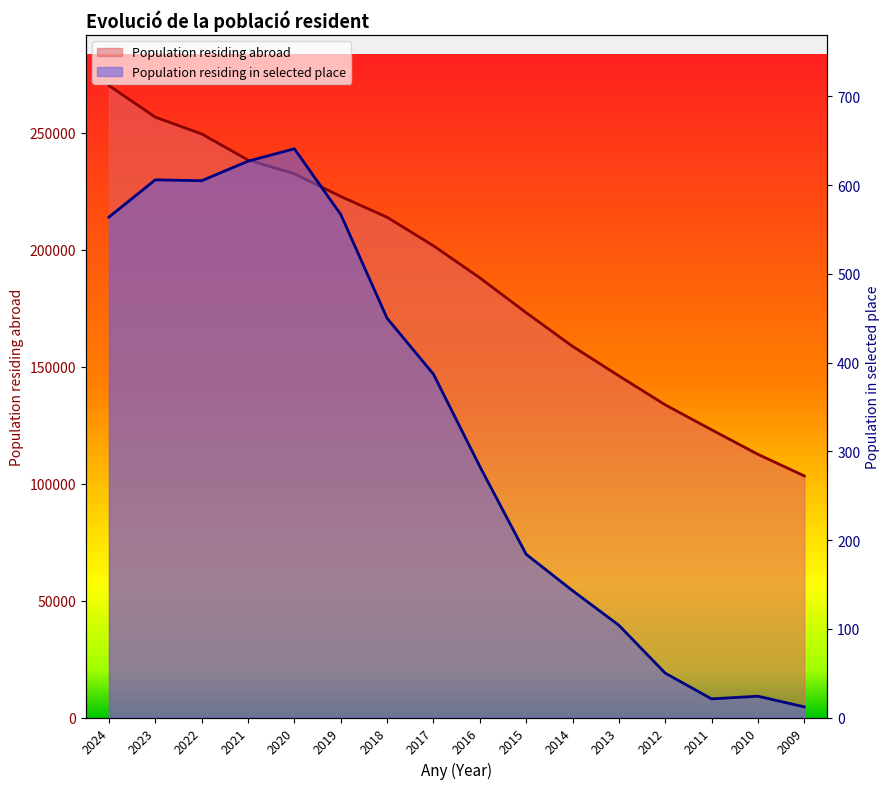

What is the difference between the highest and lowest values at 2009?

103257